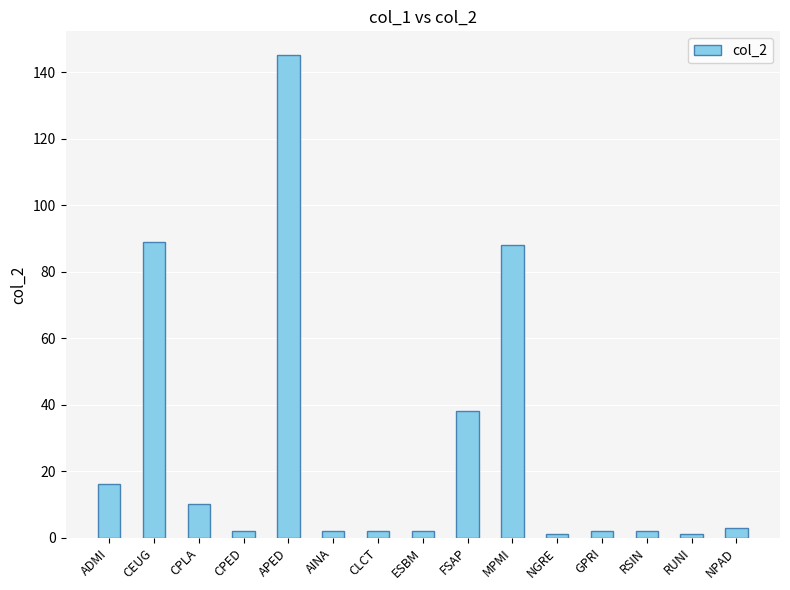

What is the value of the 14th bar from the left?

1